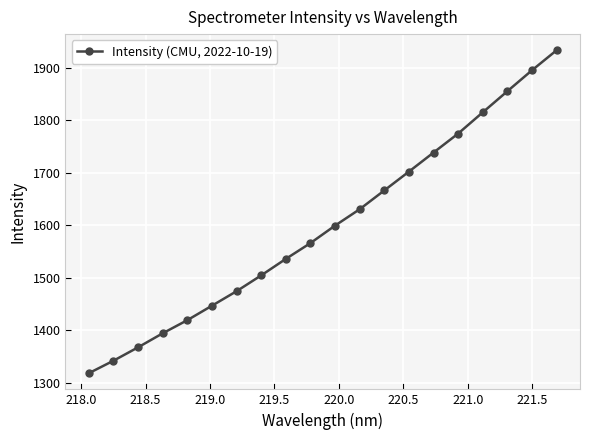

What is the average value?

1599.0